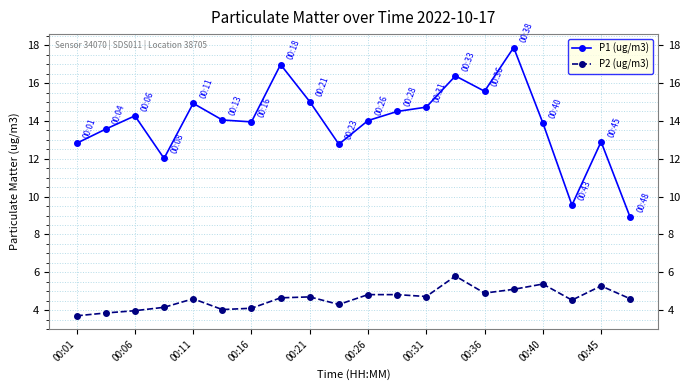

Which series has the widest spread of values?

P1 (ug/m3)